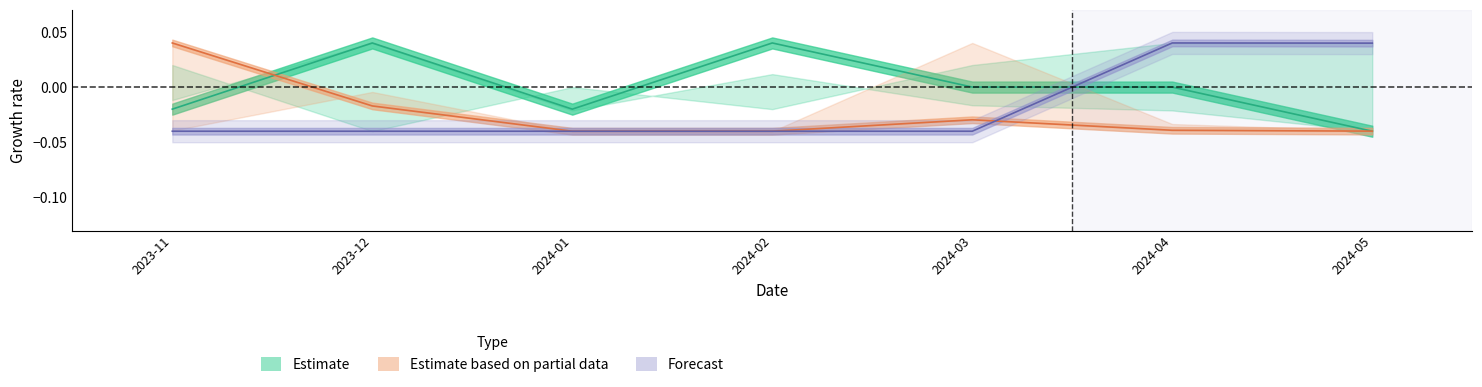

Where is the first local maximum for MultiOut Payment?

2023-12